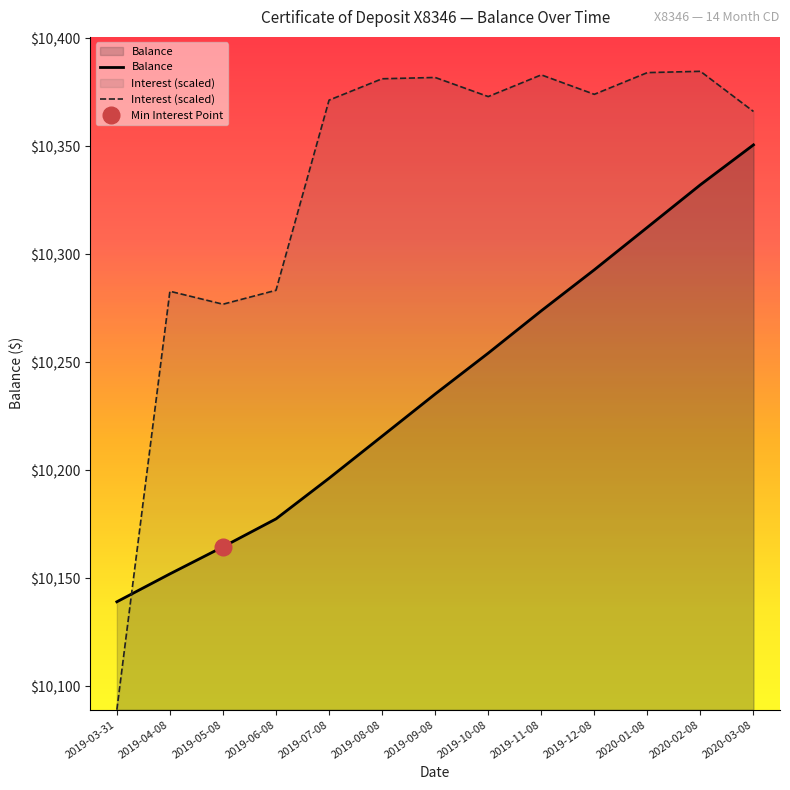

Is it true that Interest (scaled) equals 10381.3 at 2019-08-08?

True